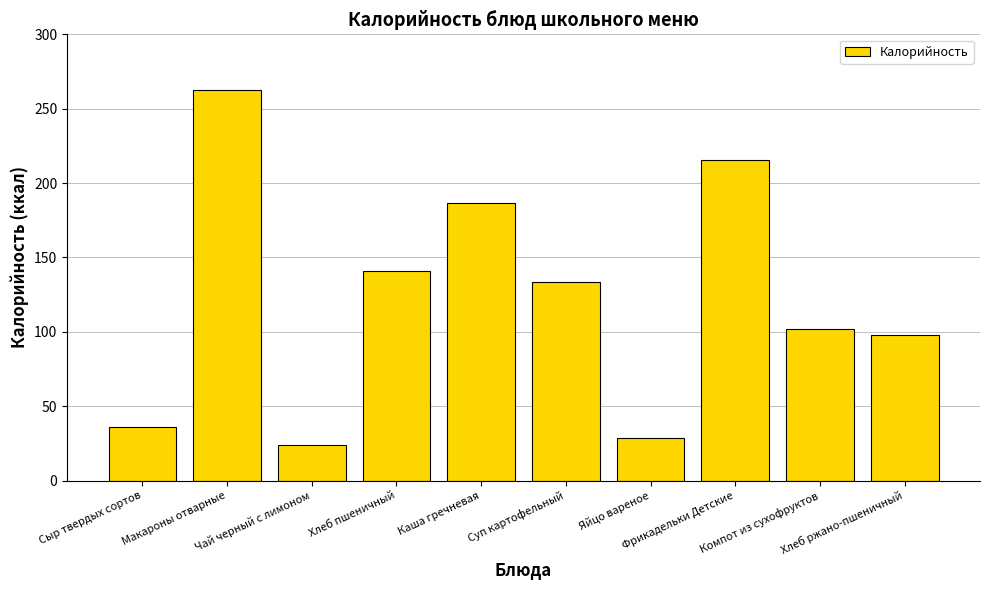

How many bars are there in total?

10